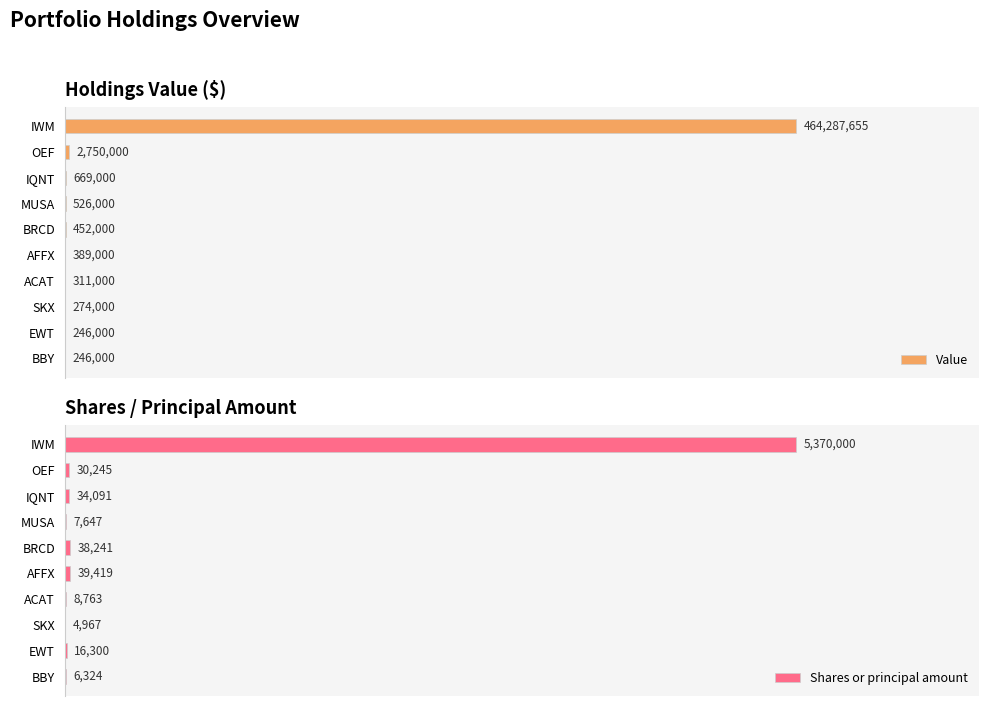

Does the chart contain stacked bars?

No